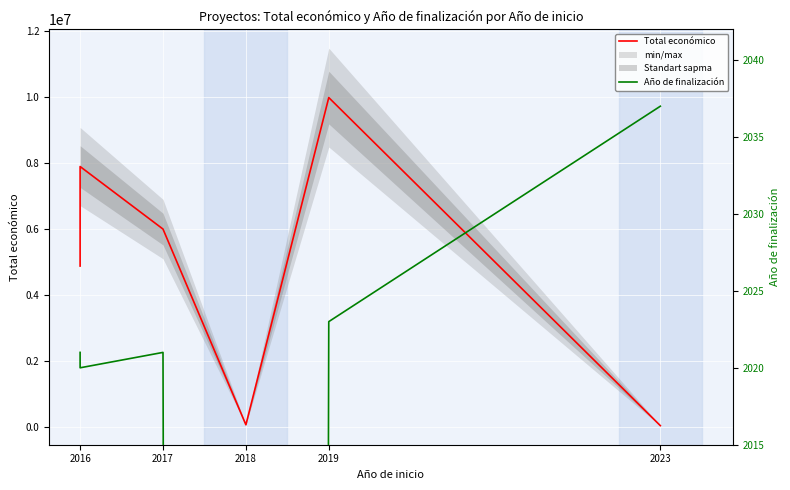

Between 2017 and 2023, which series saw the biggest shift?

Total económico